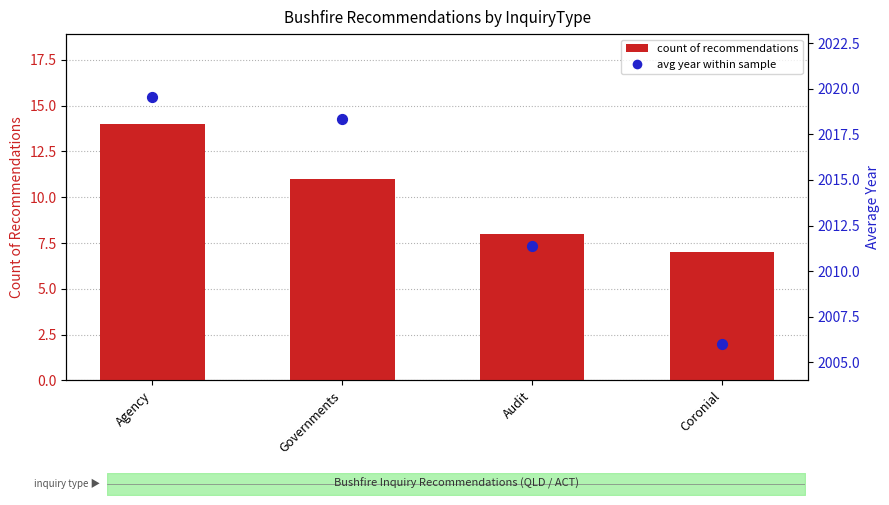

At how many categories does at least one series exceed 1408?

4